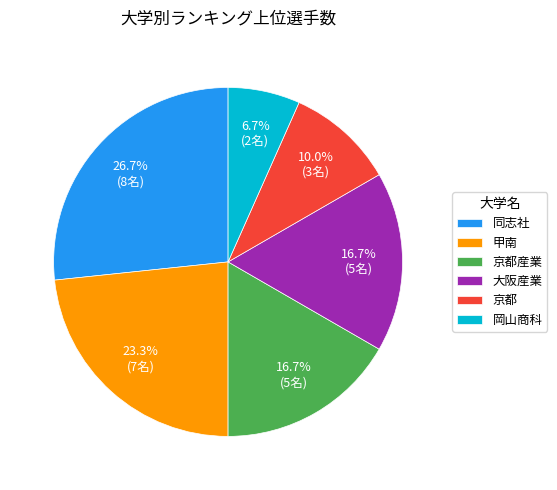

What percentage is NOT represented by 京都?

90.0%